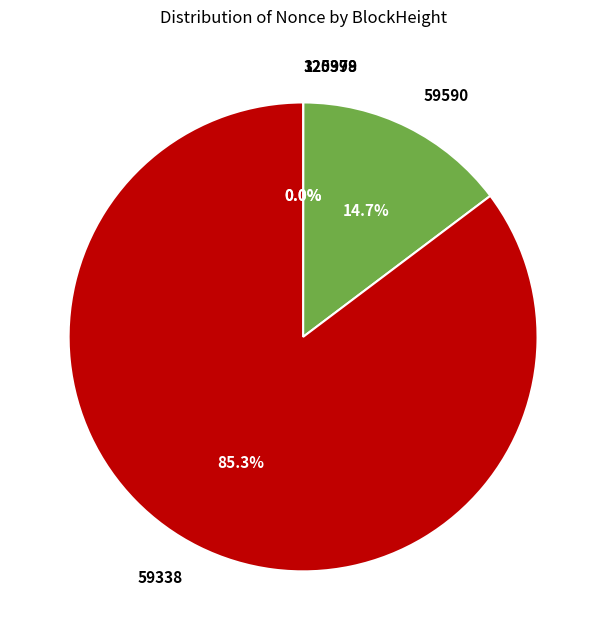

To the nearest percent, what portion does 59590 represent?

15%